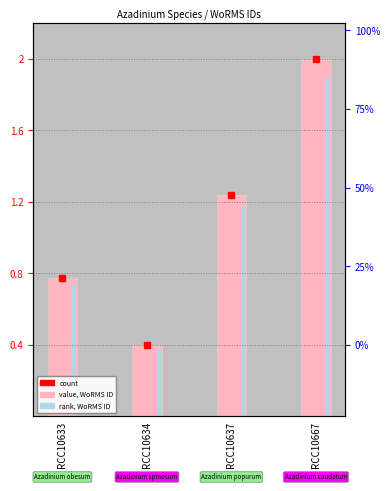

Reading right to left, transcribe all the data shown in this chart.

count: 2.0	1.2	0.4	0.8
value, WoRMS ID: 2.0	1.2	0.4	0.8
rank, WoRMS ID: 1.9	1.2	0.4	0.7